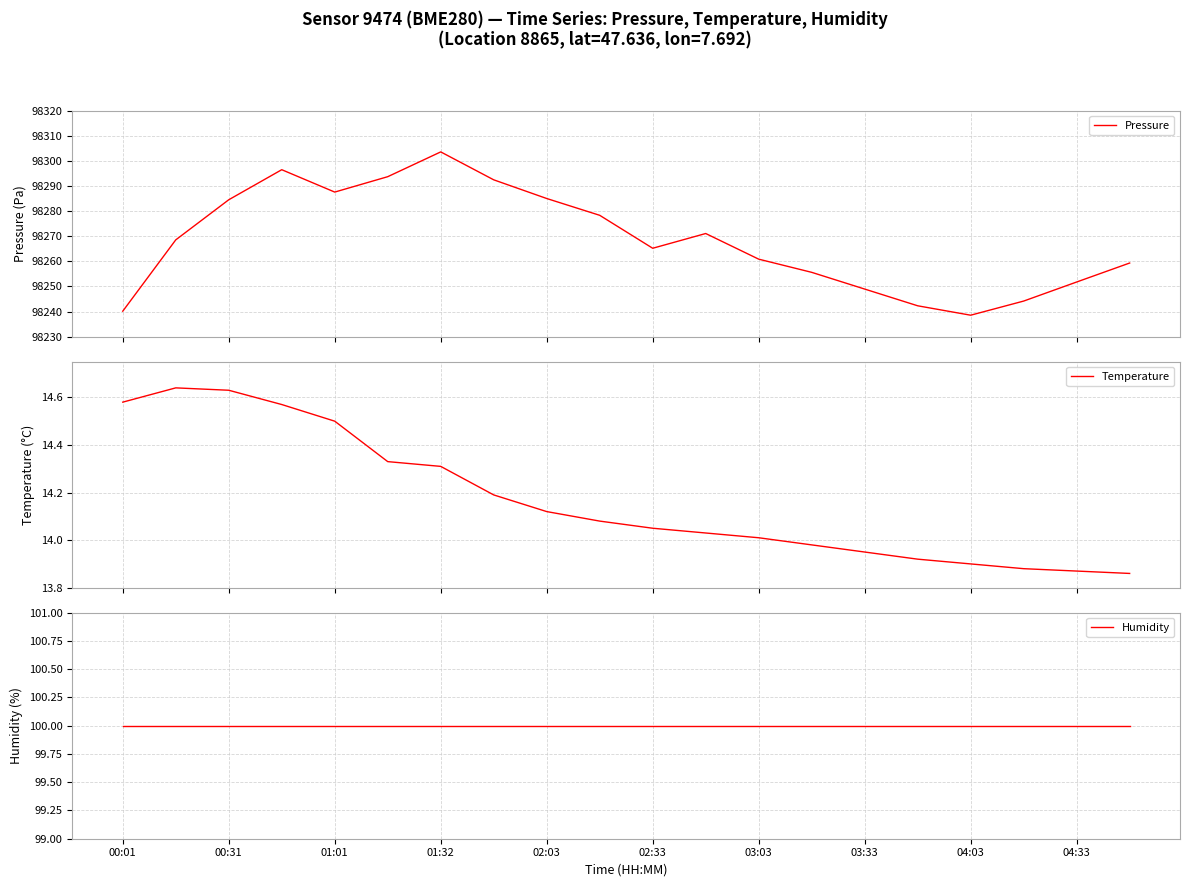

True or false: Humidity and Pressure intersect in this chart.

False